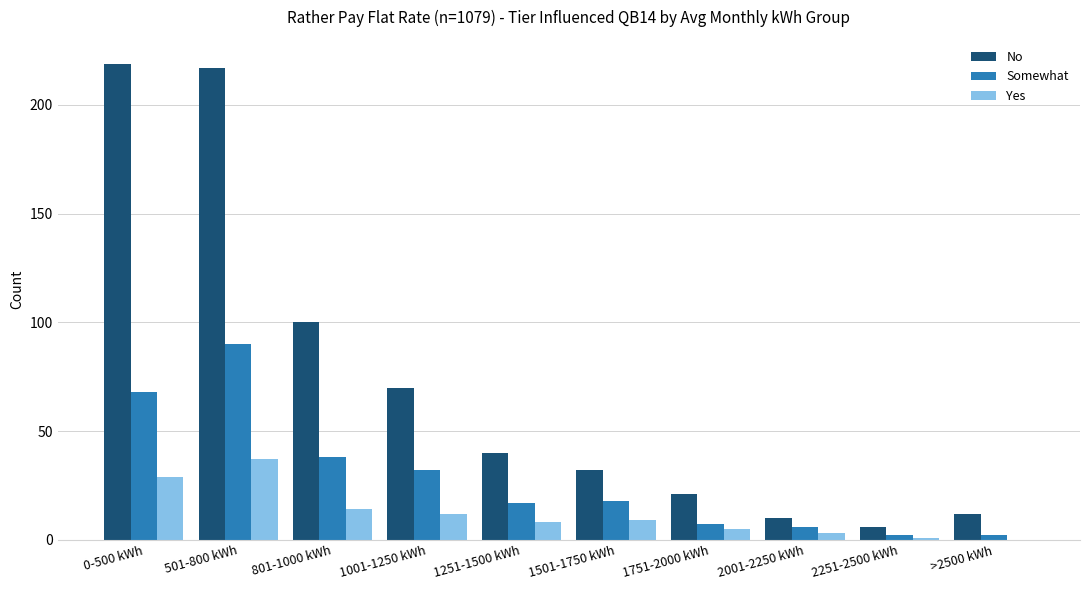

What is the maximum value for No?

219